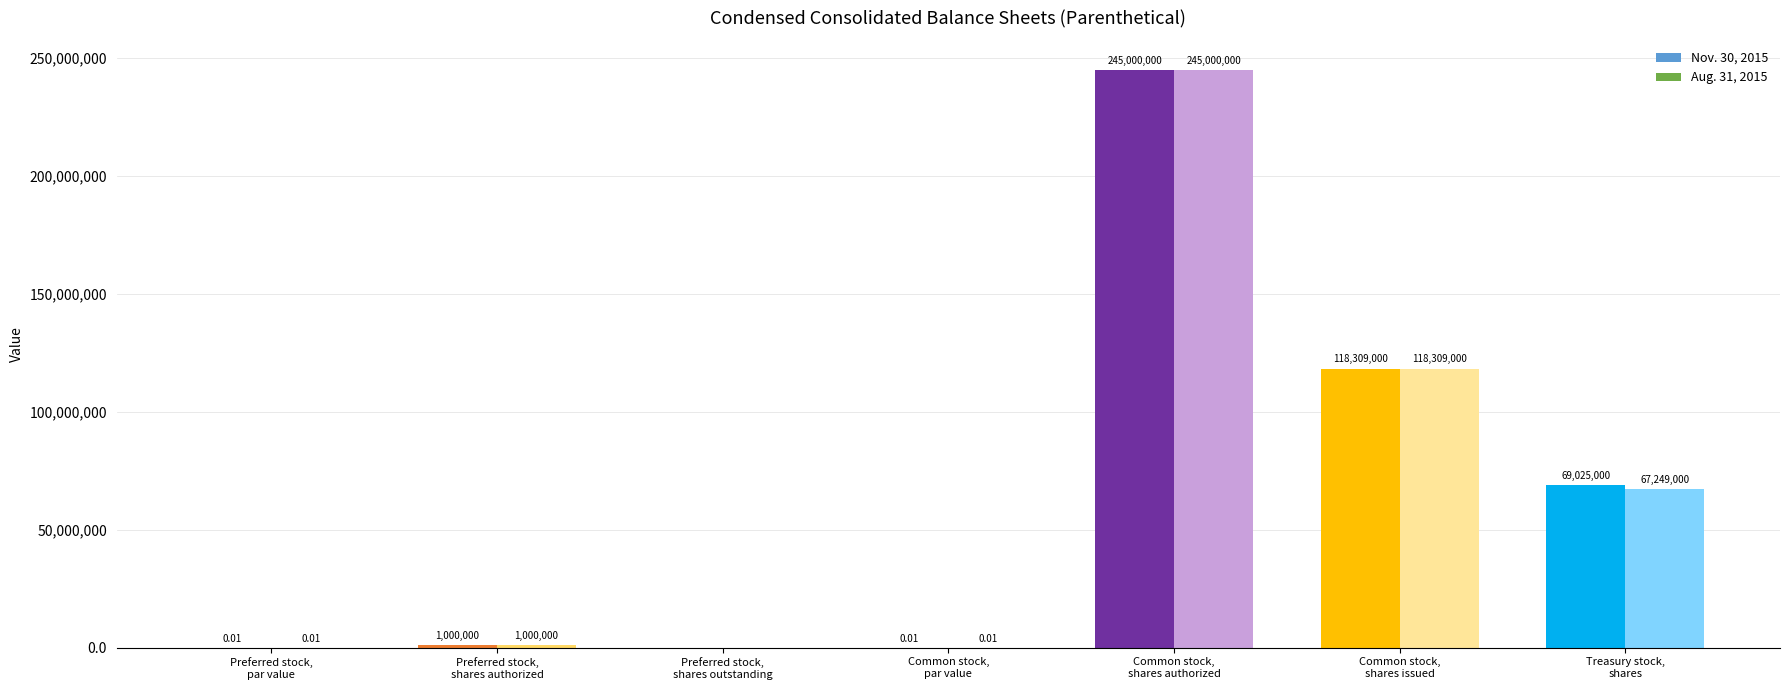

What is the sum of all Aug. 31, 2015 values?

431558000.0